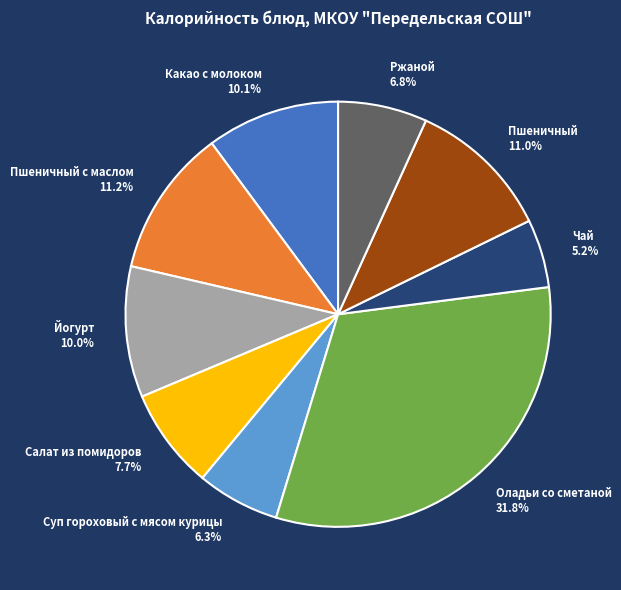

What portion of the pie excludes Ржаной?

93.2%